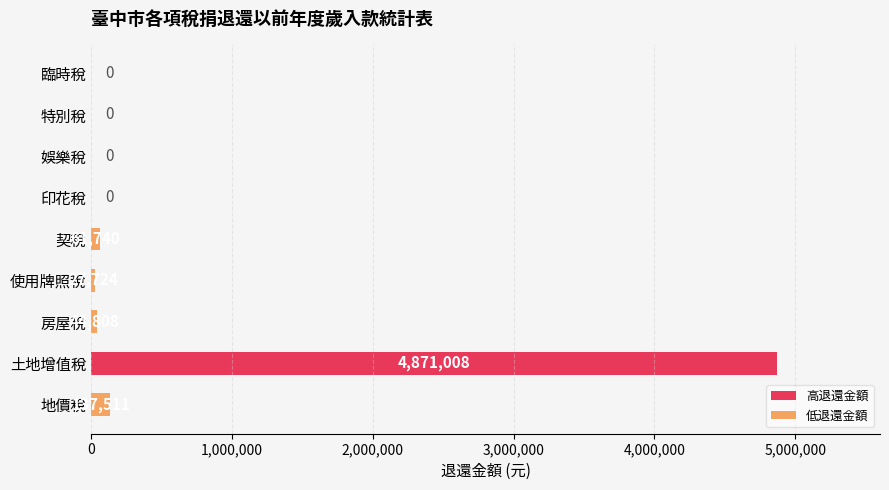

What is the average value?

571421